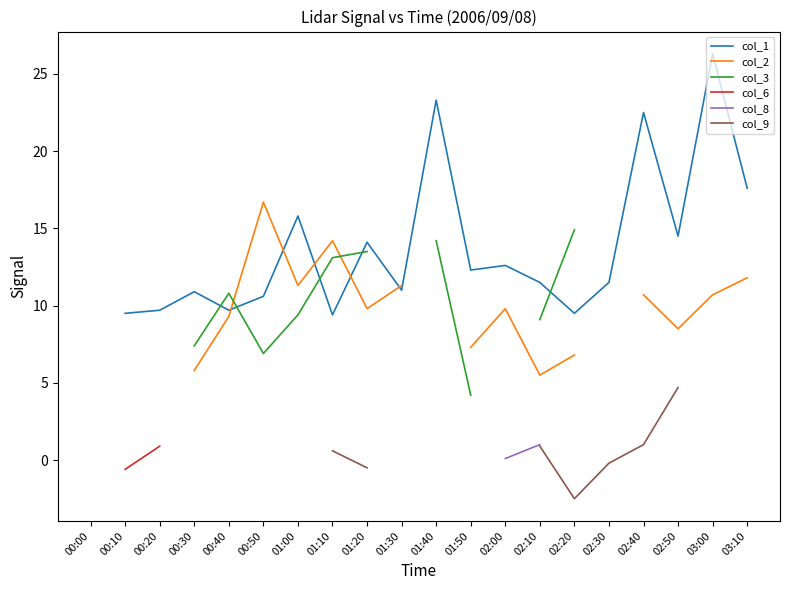

The col_1 series shows 13.5 at 02:20. True or false?

False